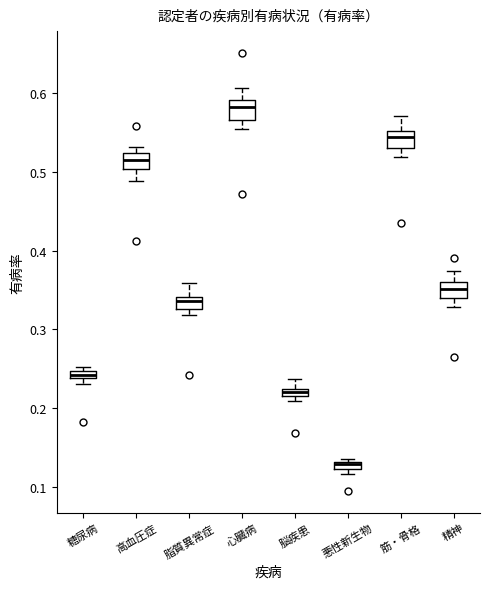

Which box's median line is the lowest?

悪性新生物